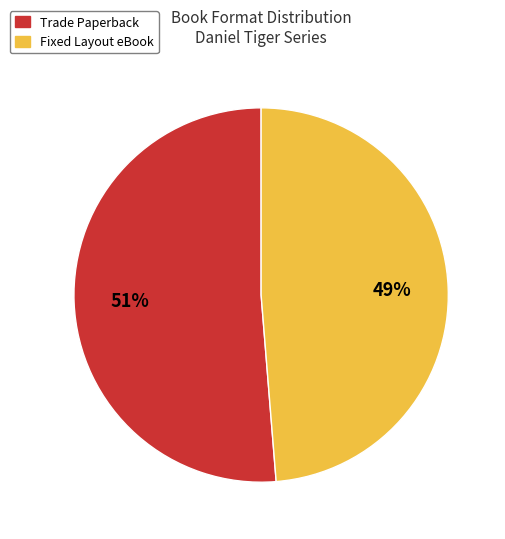

The Fixed Layout eBook slice represents 35% of the pie. True or false?

False